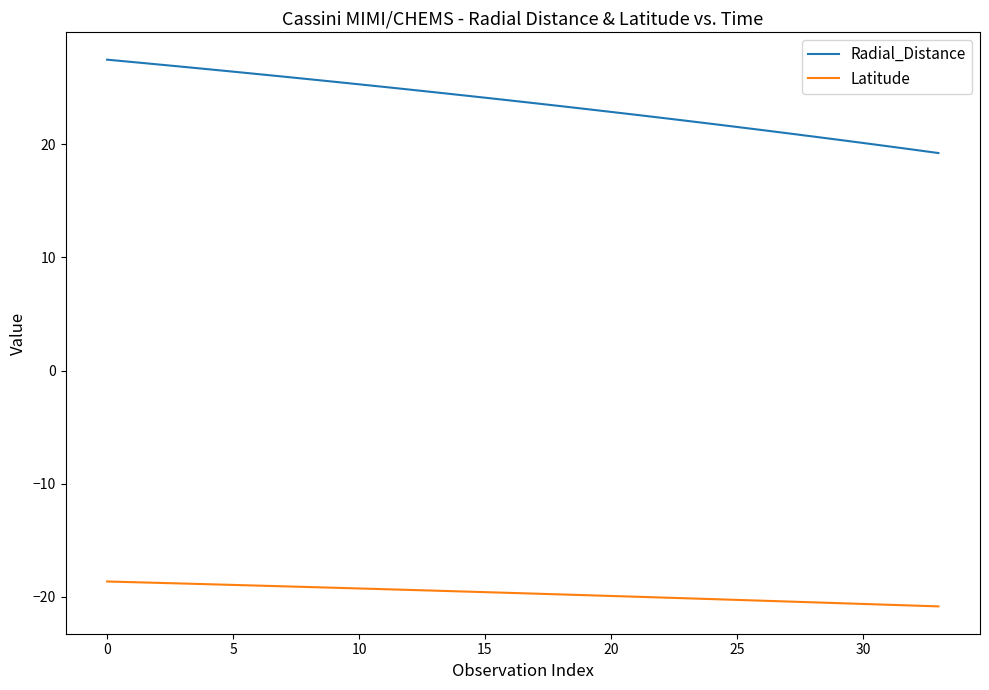

What is the difference between the maximum and minimum values in the Radial_Distance series?

8.3